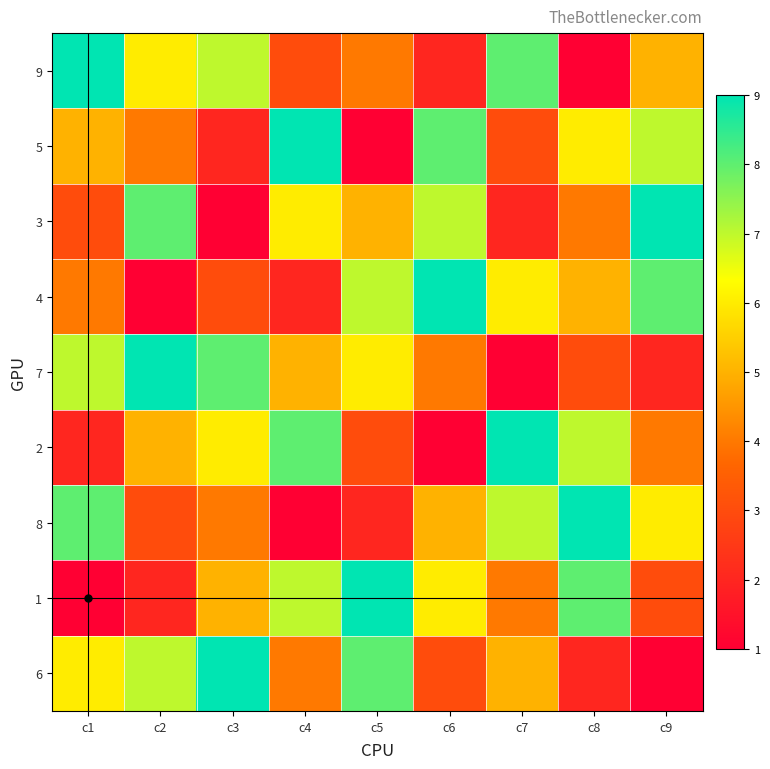

Which label corresponds to the smallest value in the chart?

c8